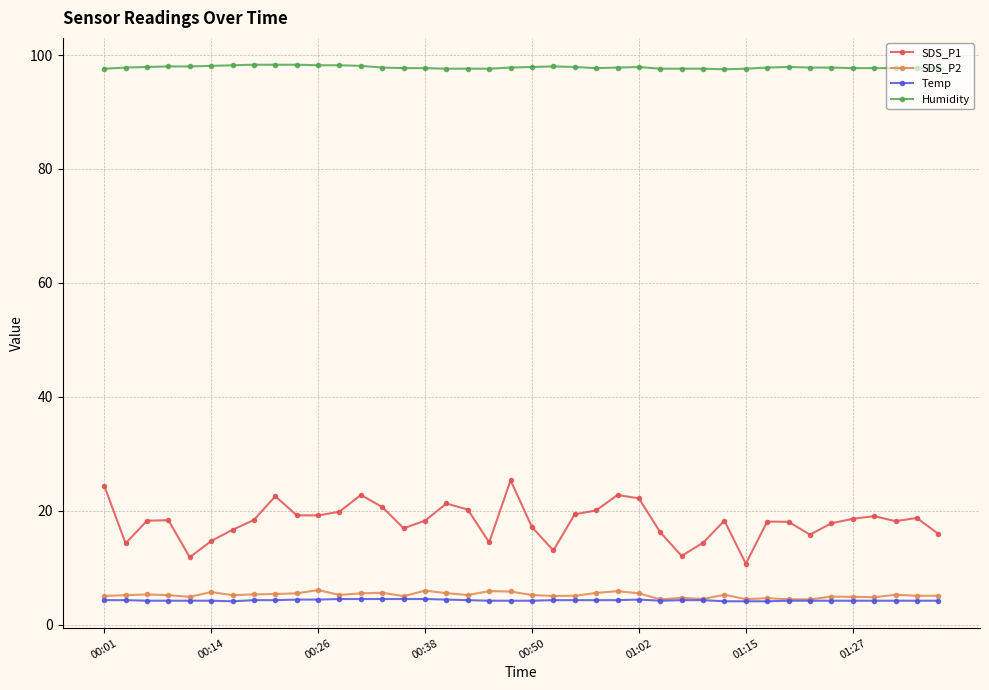

What is the average value of the SDS_P1 series?

18.1